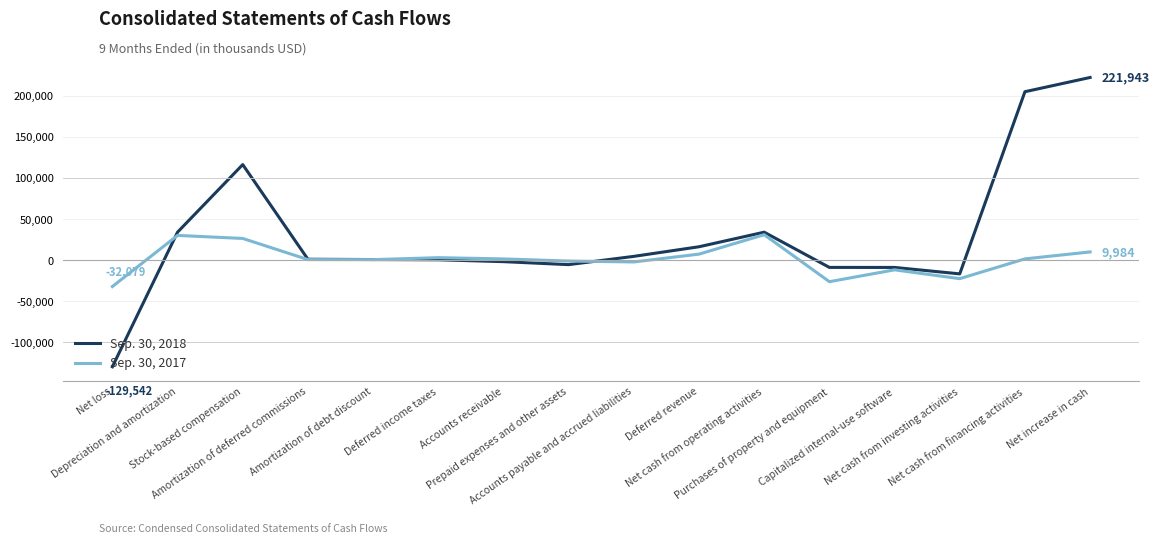

Rank the series at Net cash from financing activities from lowest to highest value.

Sep. 30, 2017, Sep. 30, 2018